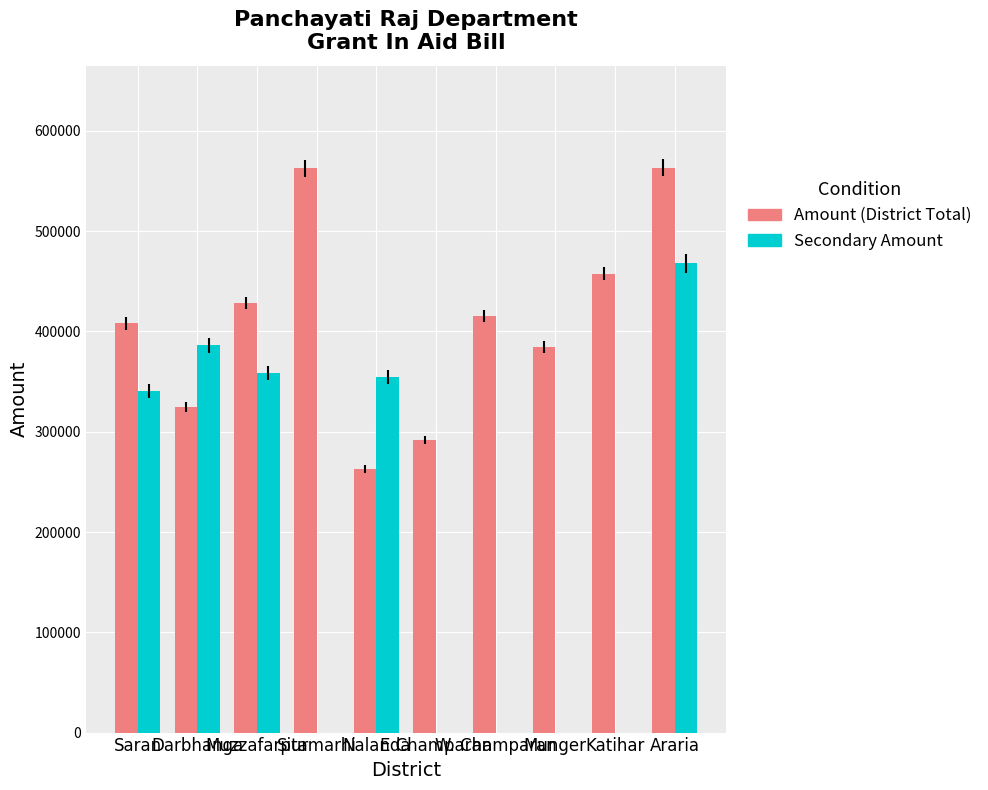

What are all the series names shown in the legend?

Amount (District Total), Secondary Amount